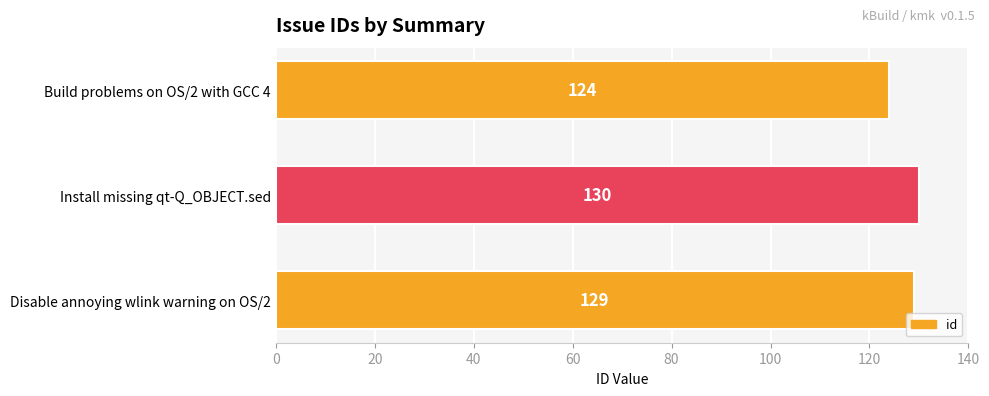

Approximately how many times larger is the value at Install missing qt-Q_OBJECT.sed compared to Disable annoying wlink warning on OS/2?

1.0